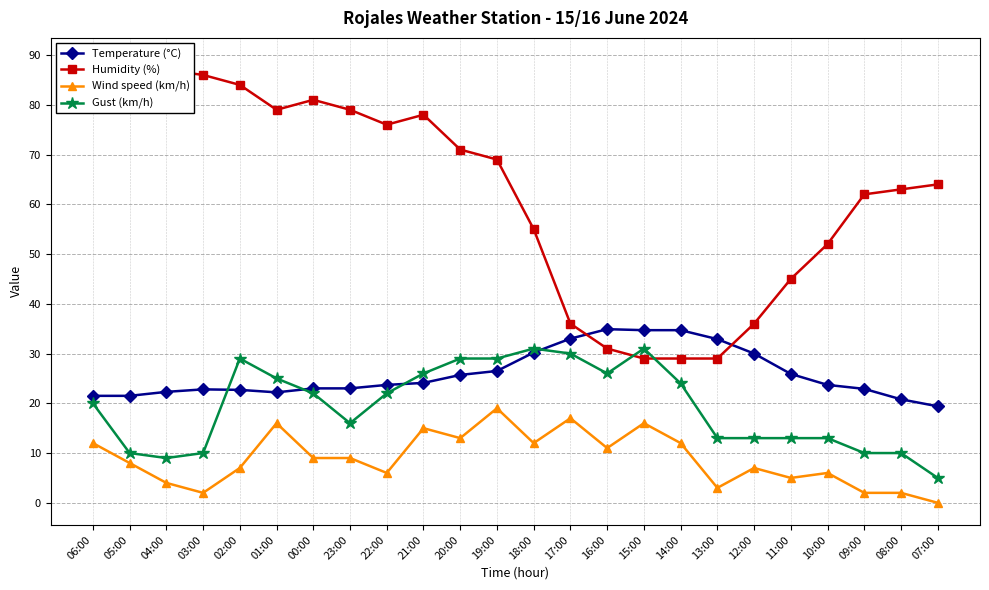

Where is Humidity (%) nearest to the value 59?

09:00